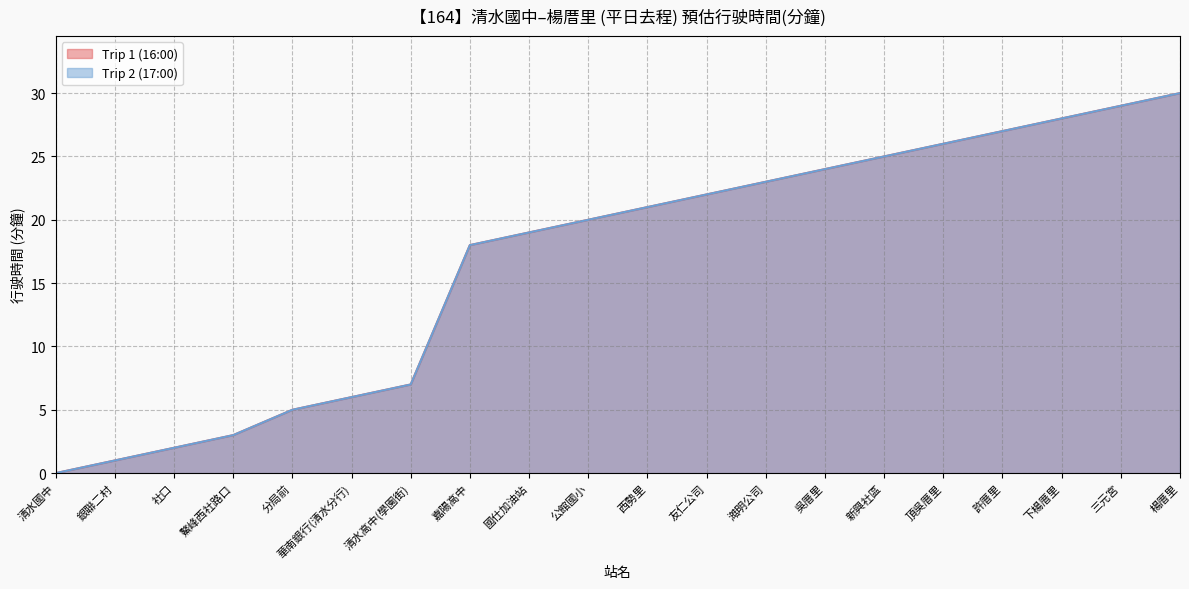

True or false: Trip 2 (17:00) and Trip 1 (16:00) cross at least once.

False